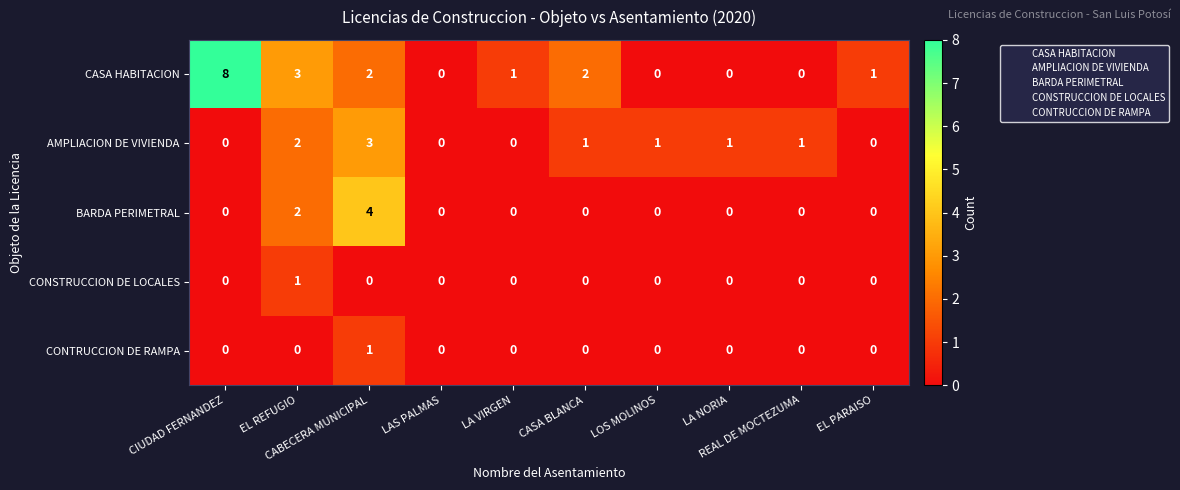

Count the CONTRUCCION DE RAMPA values in the range 0 to 1.

10